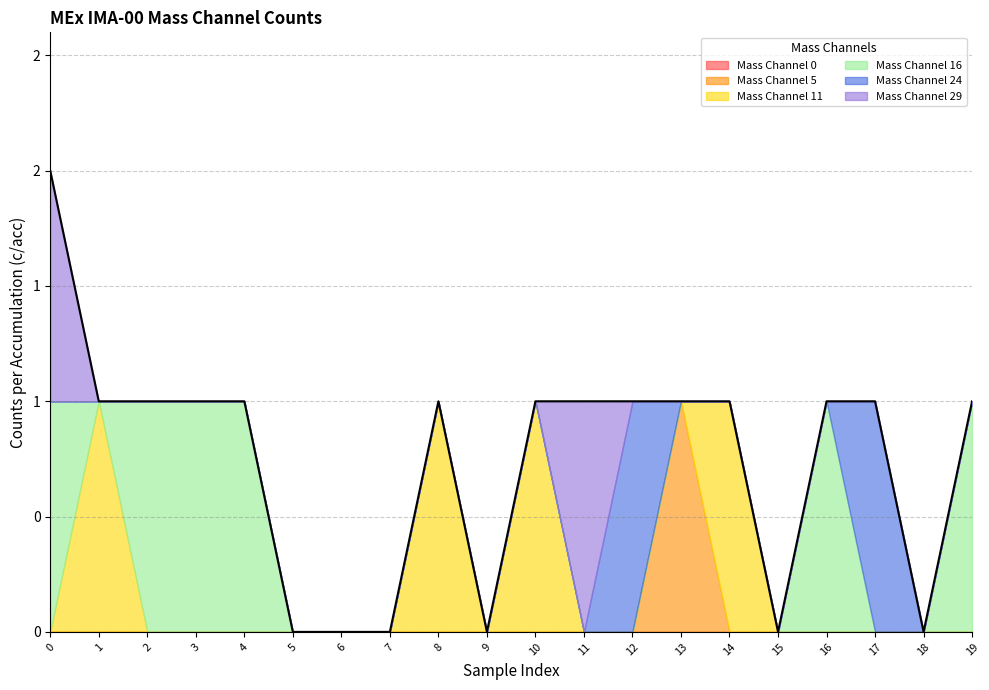

Does the chart display data point markers on the line(s)?

No